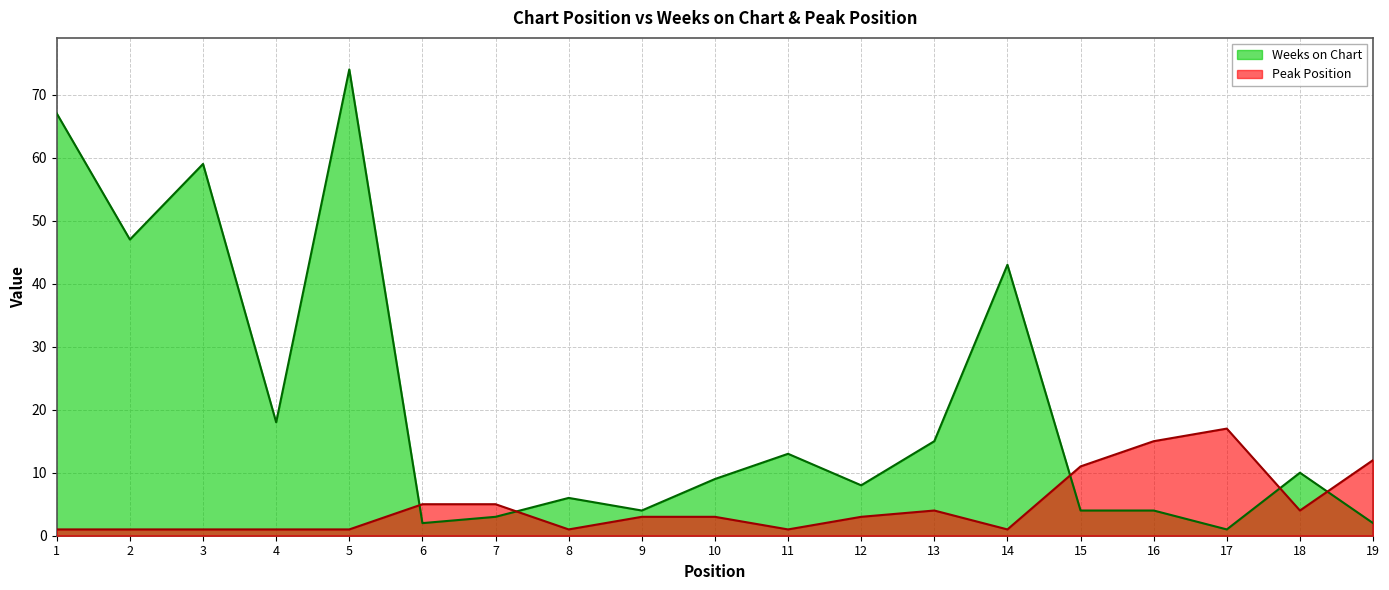

Is the value of Peak Position at 9 greater than the value of Weeks on Chart at 8?

No